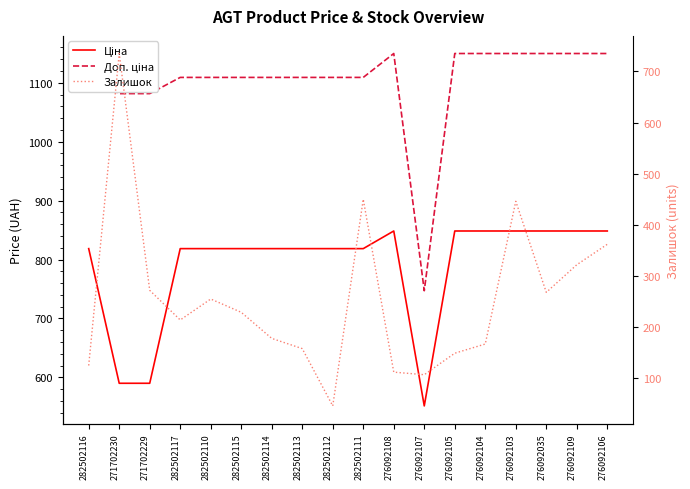

What is the spread (max minus min) of values at 282502112?

1063.2